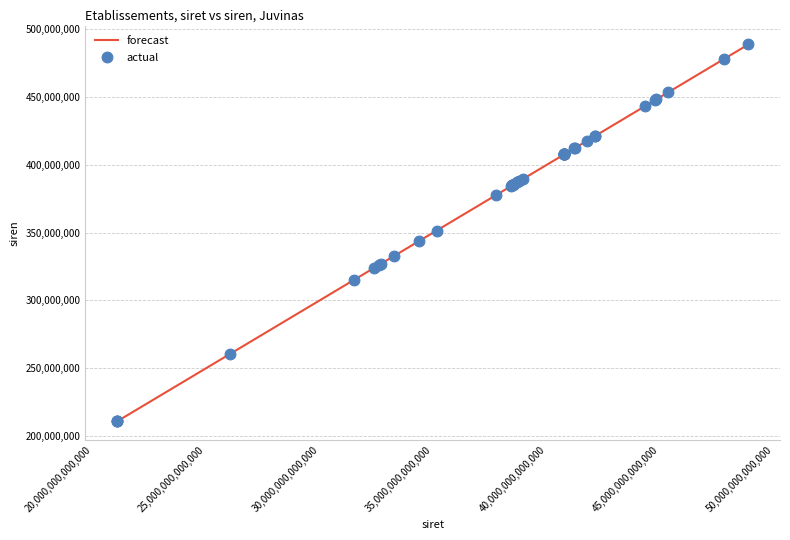

What is the maximum value shown in the chart?

488922469